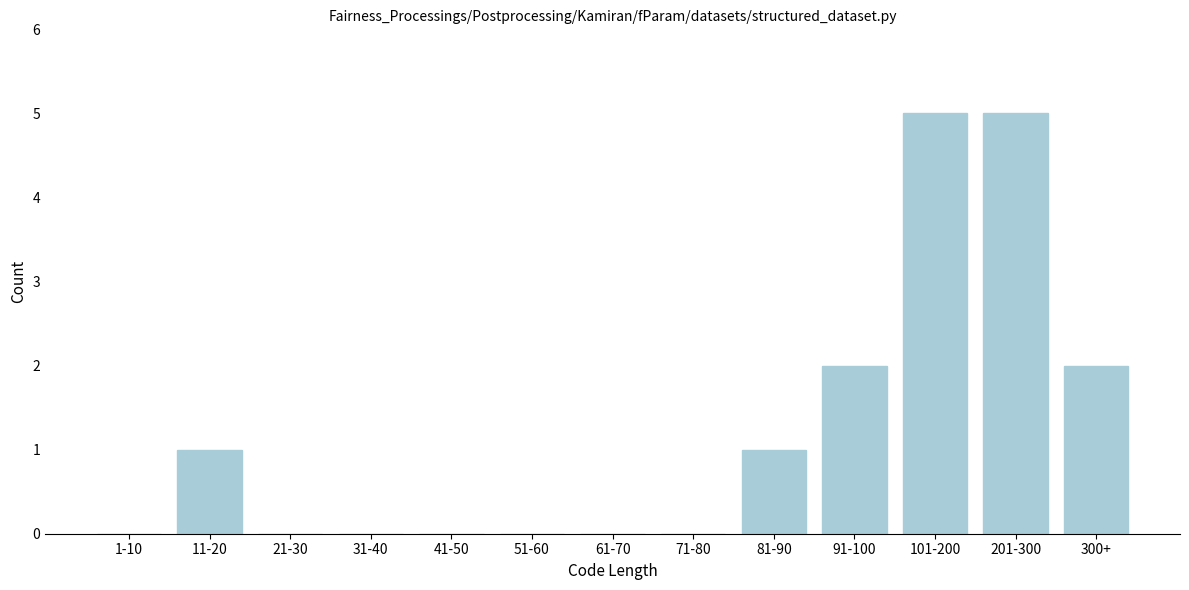

Reading left to right, list all the values displayed in this chart.

1-10=0	11-20=1	21-30=0	31-40=0	41-50=0	51-60=0	61-70=0	71-80=0	81-90=1	91-100=2	101-200=5	201-300=5	300+=2